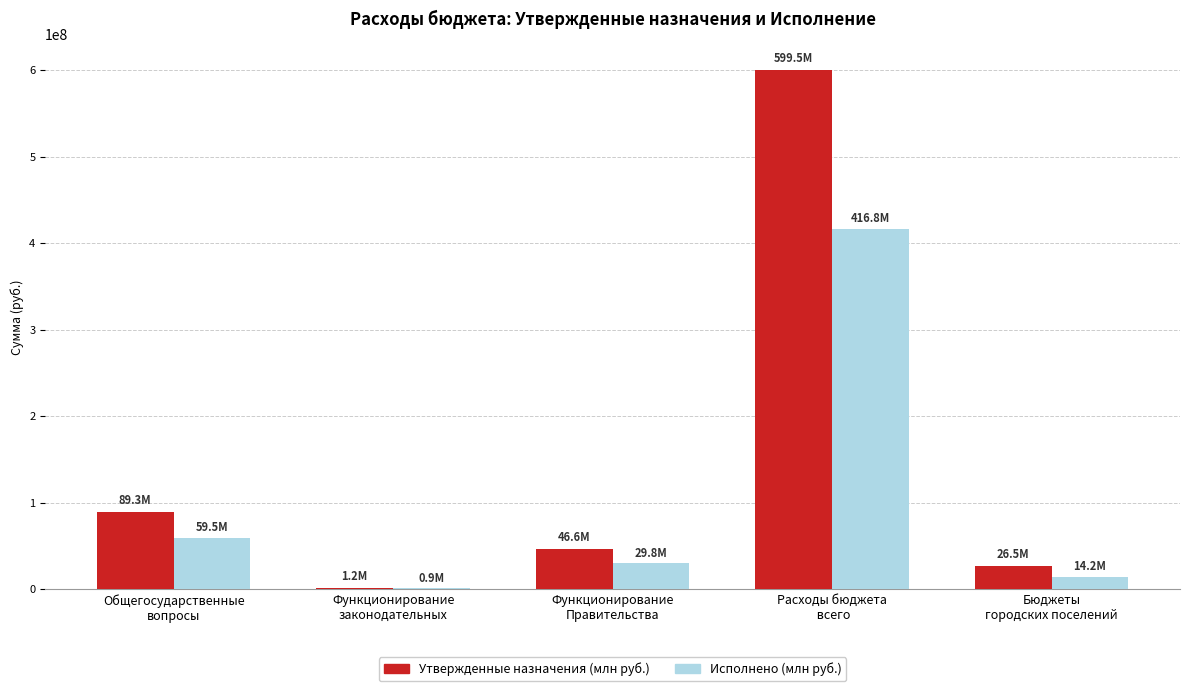

How many values in the Исполнено (млн руб.) series exceed 29842841?

3